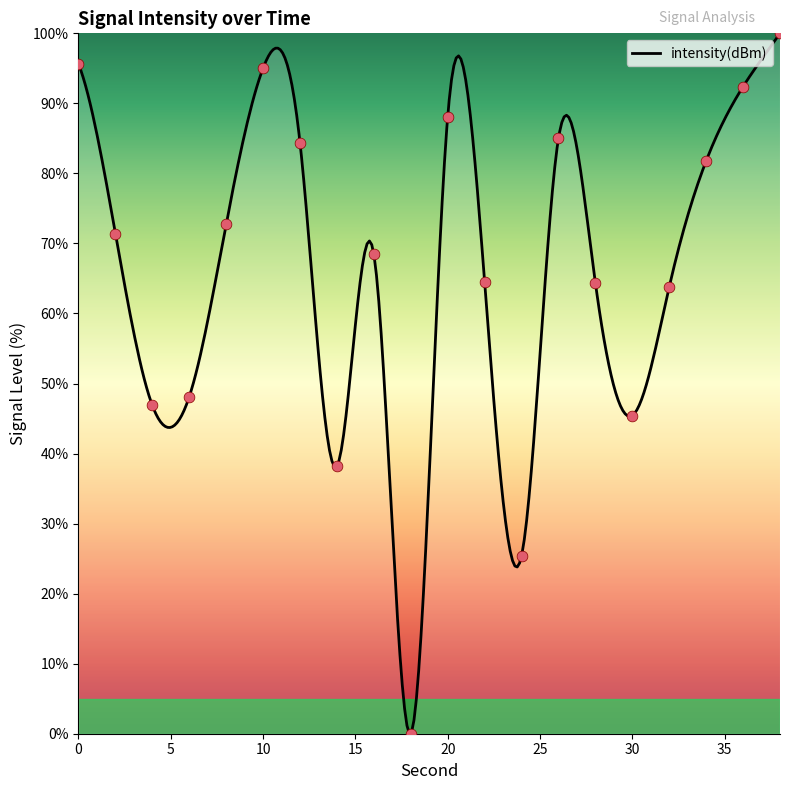

What is the change in value from 16 to 34?

+13.3